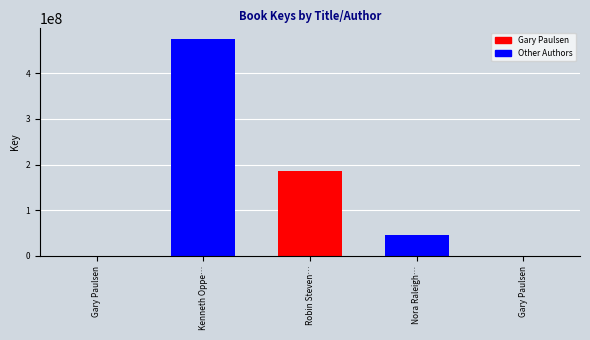

What is the sum of all values?

708237207